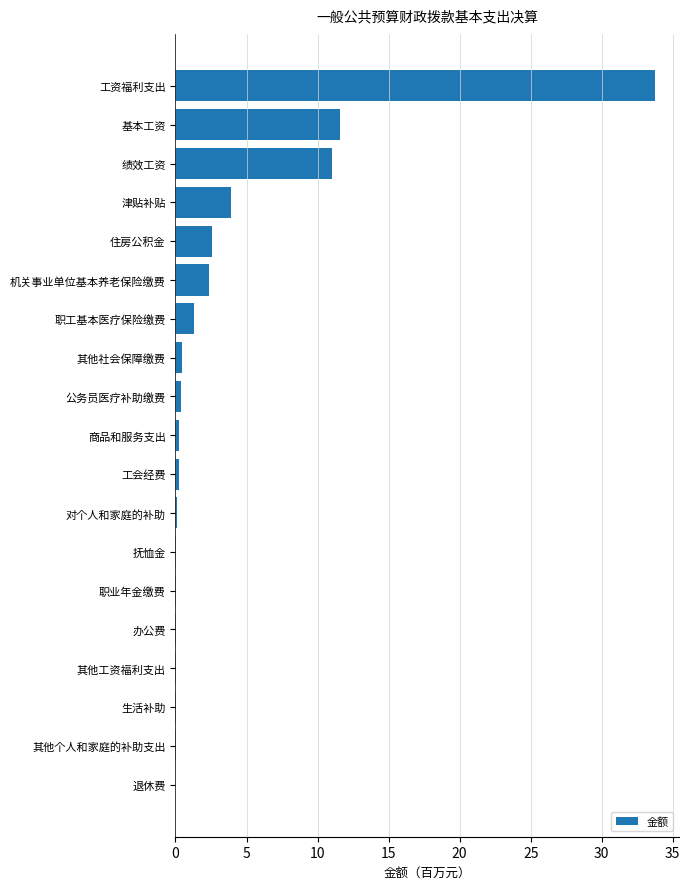

What is the sum of all values?

68.3